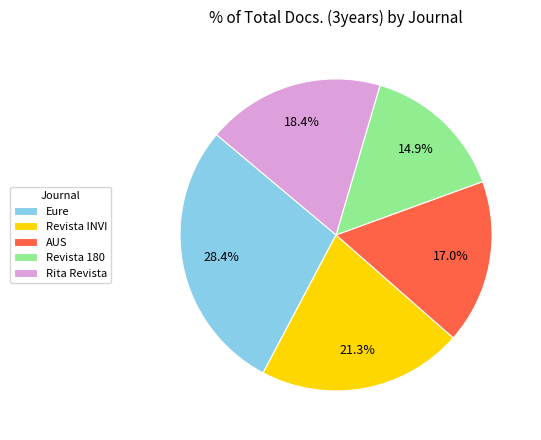

Is there a majority slice in this chart?

No